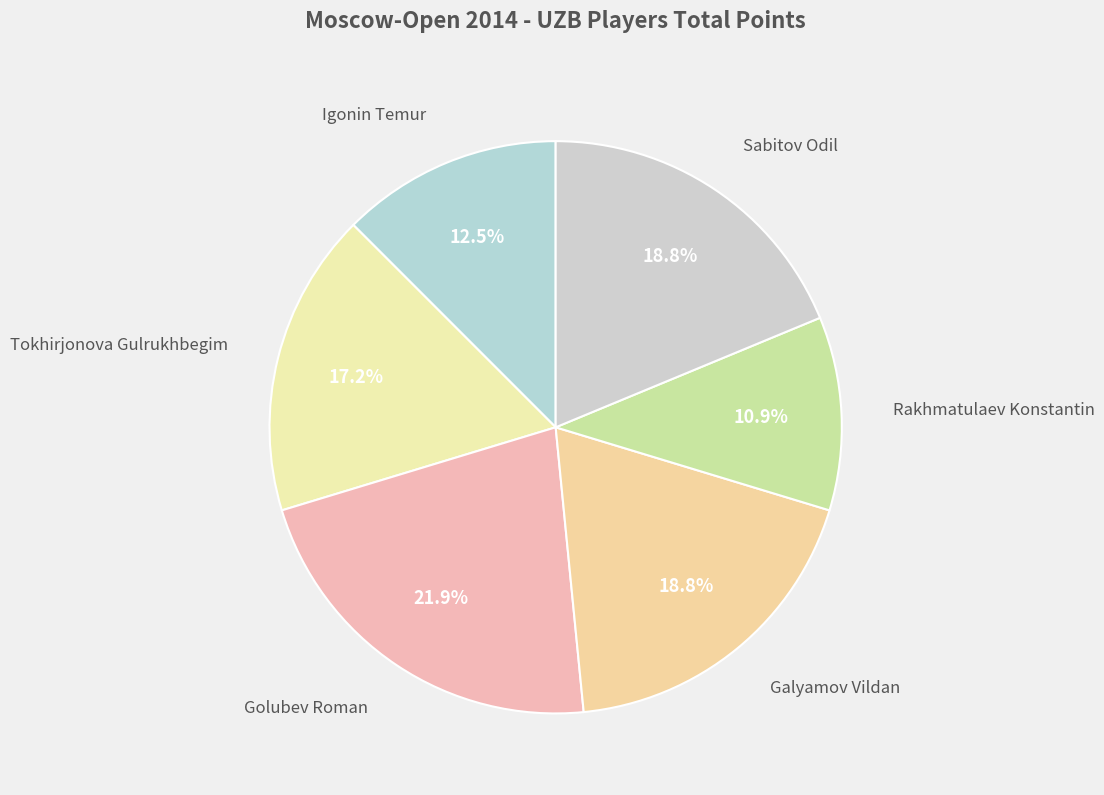

What is the smallest slice in the pie chart?

Rakhmatulaev Konstantin